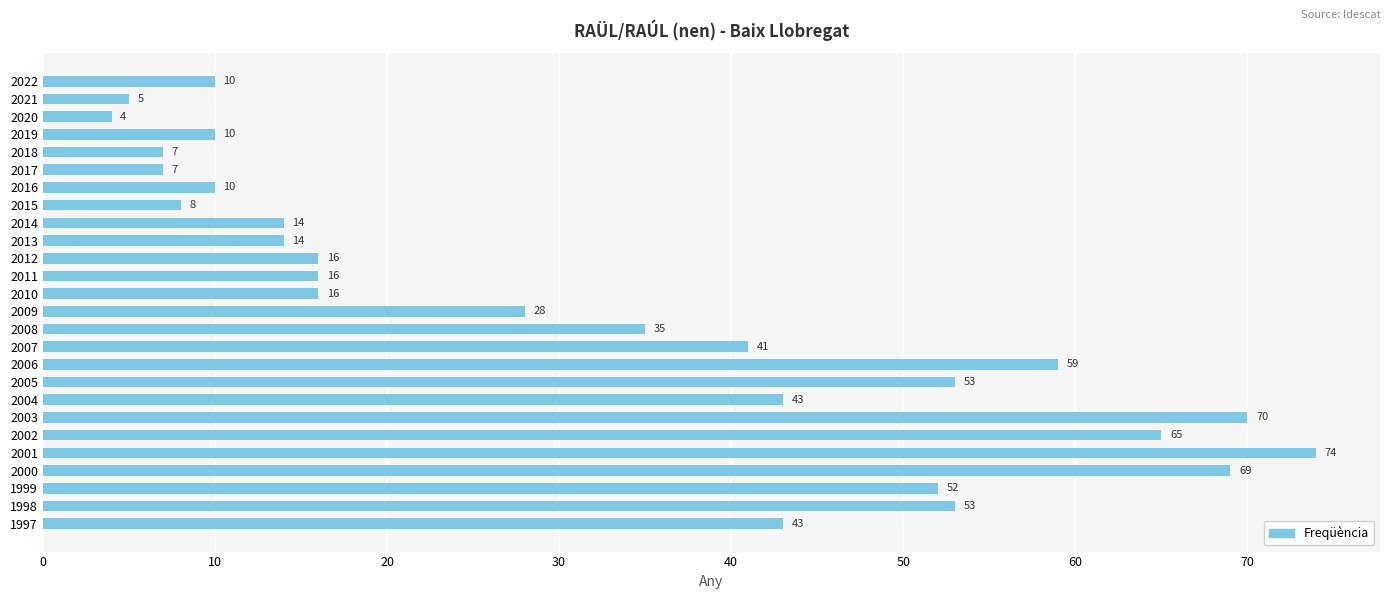

Approximately how many times larger is the value at 2006 compared to 2019?

5.9